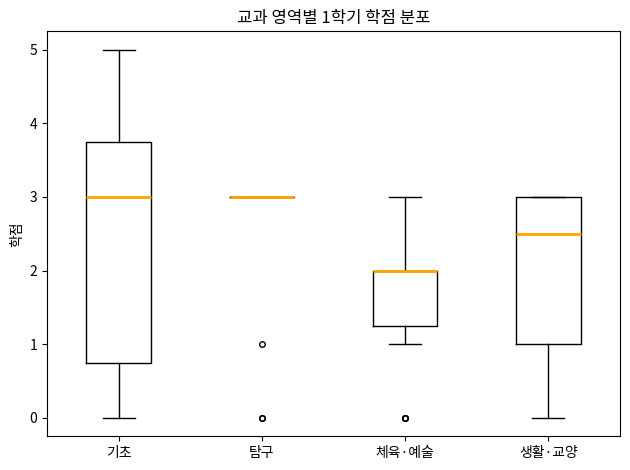

Which box is the tallest, from its lower edge to its upper edge?

기초